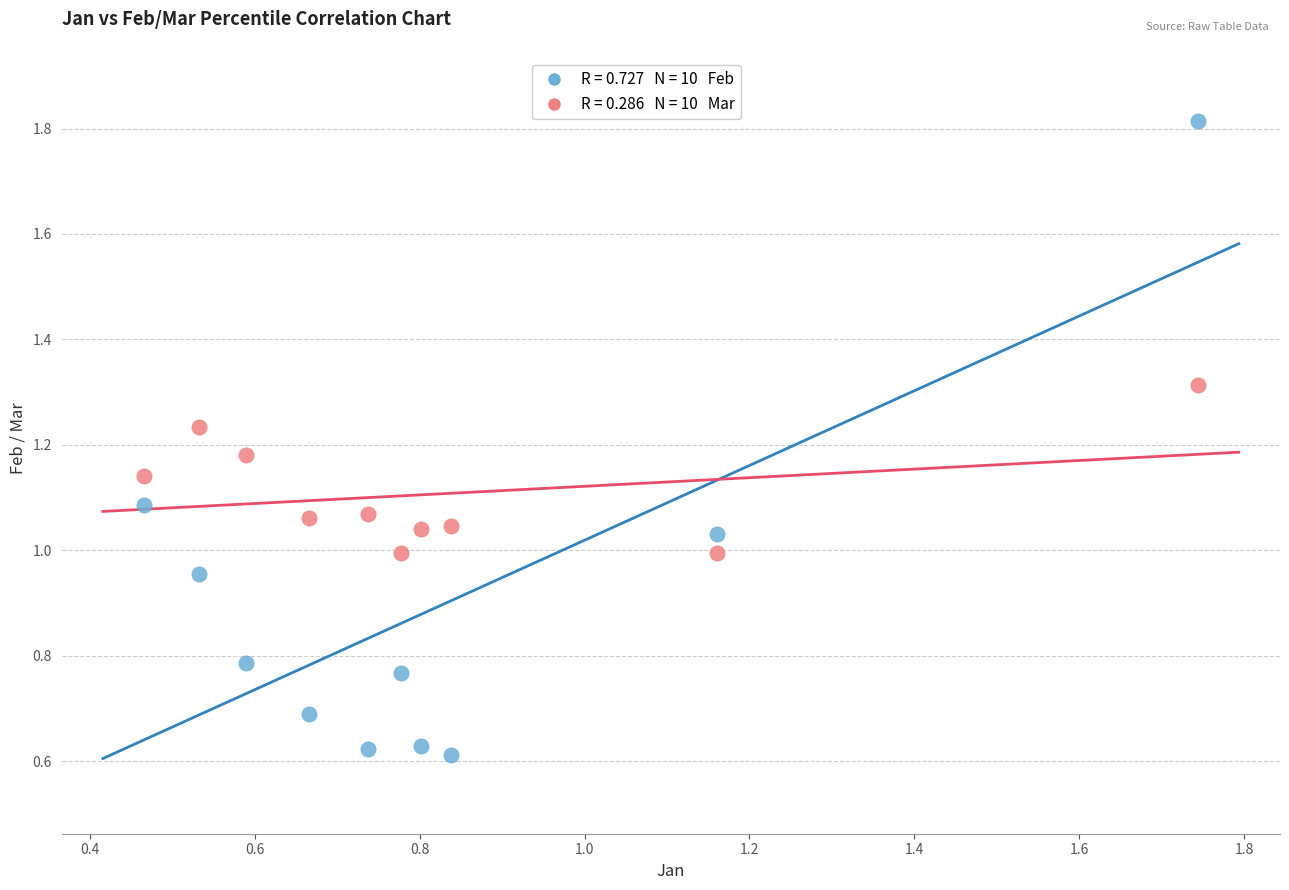

Count the number of points in this scatter plot.

20